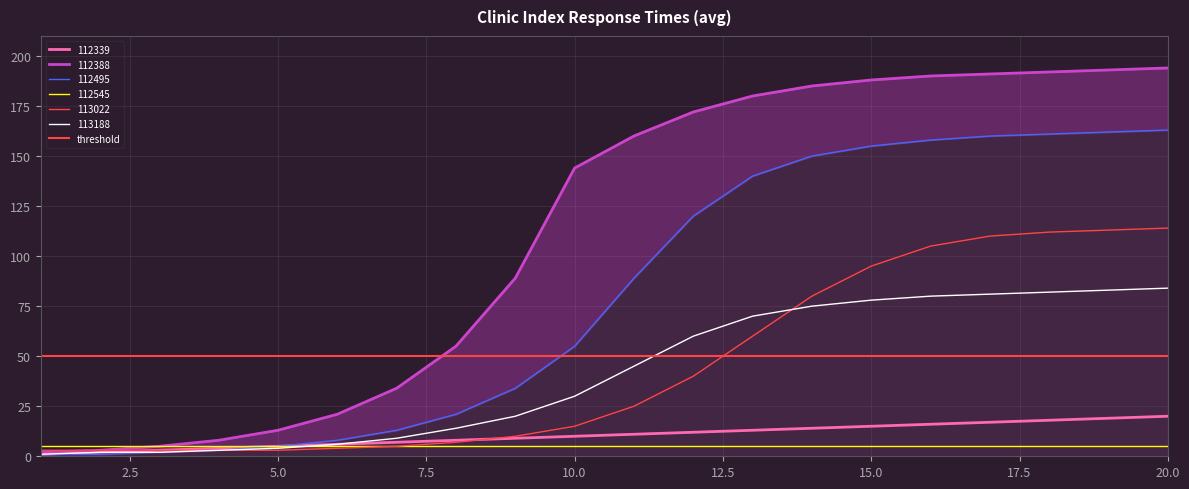

The value of 113188 at 2 is 0. True or false?

False